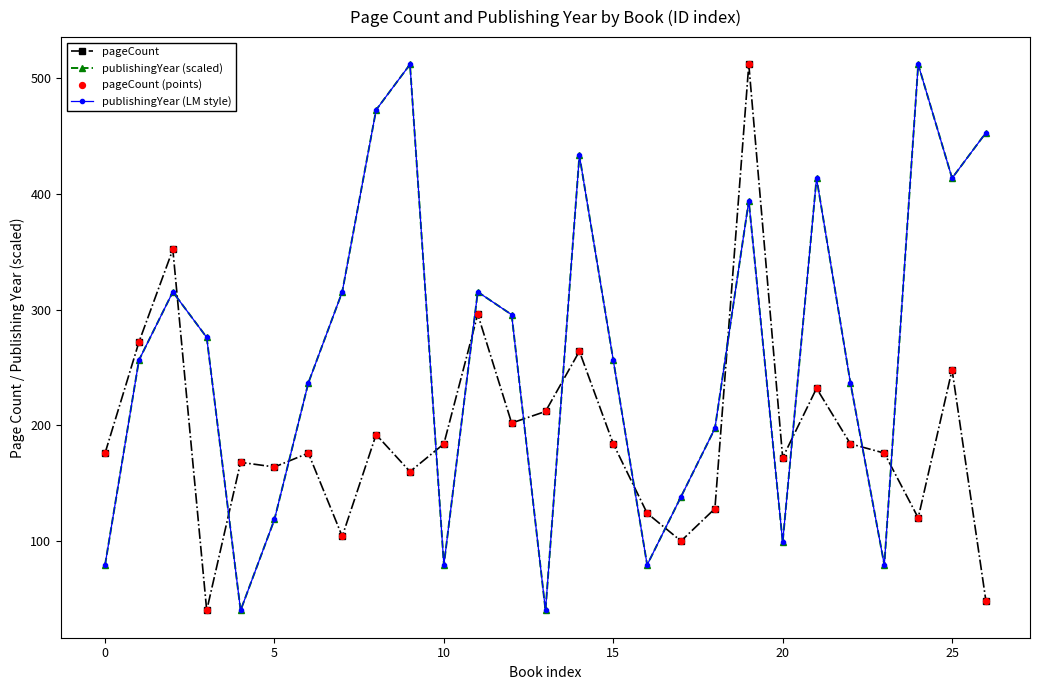

At how many categories does at least one series exceed 293?

12